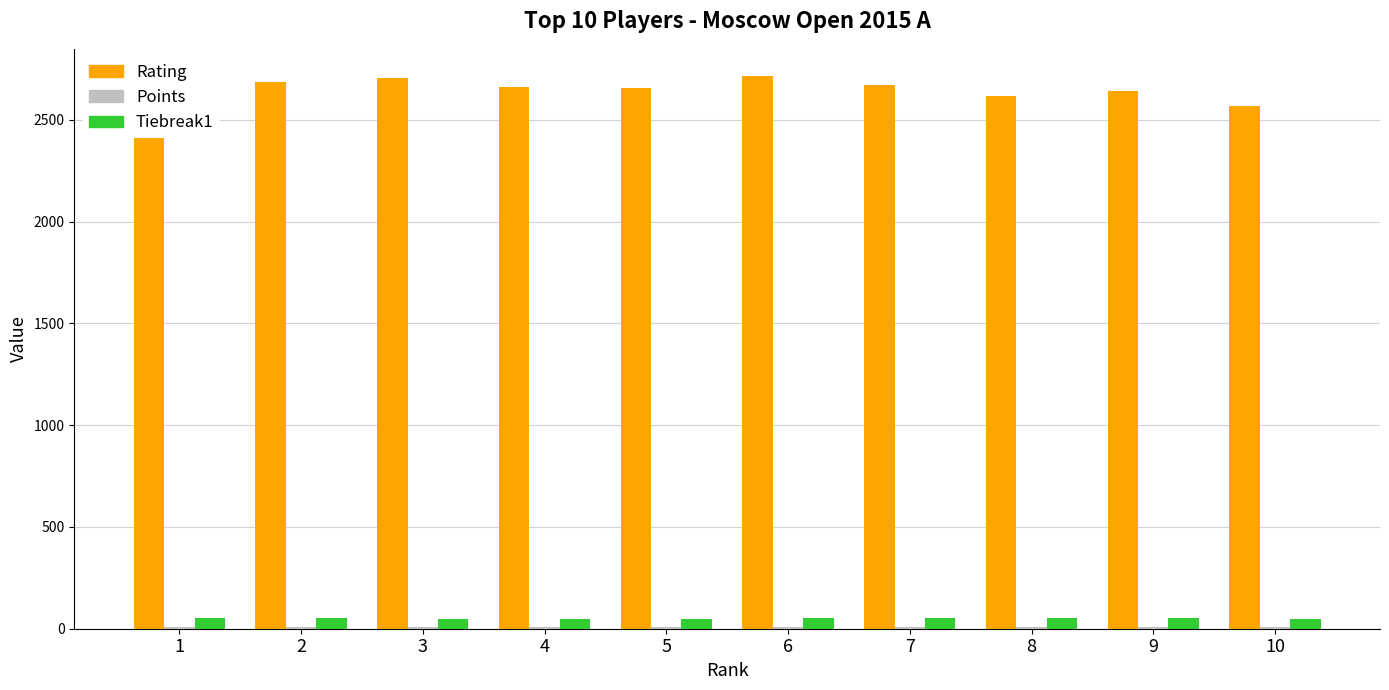

Which series has the largest total across all categories?

Rating